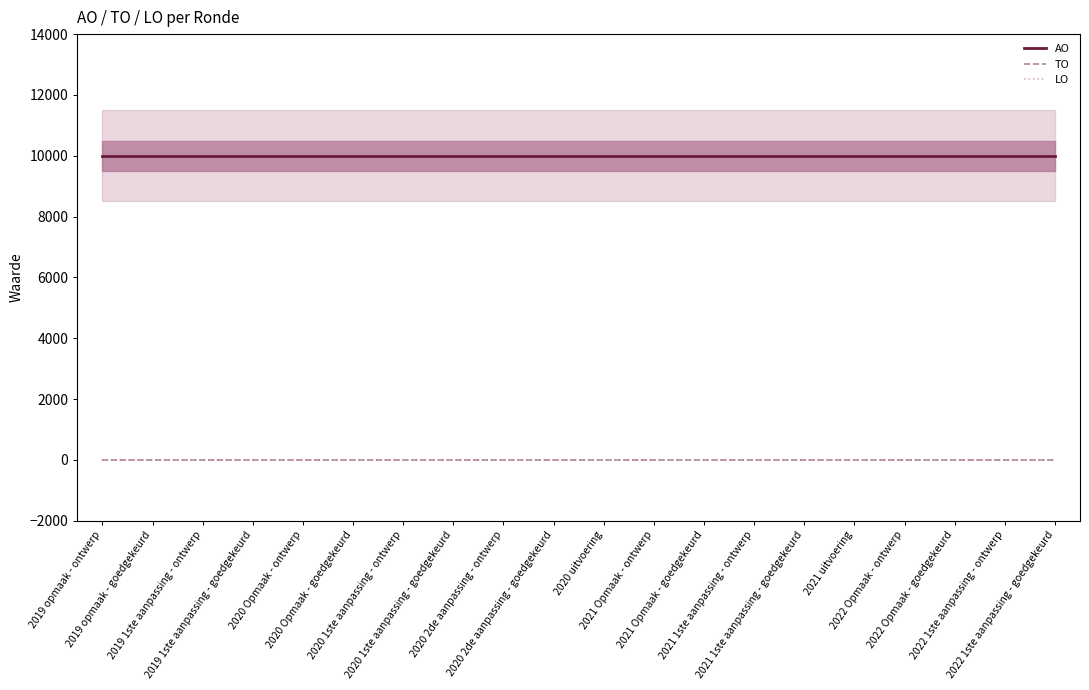

True or false: TO and LO intersect in this chart.

False